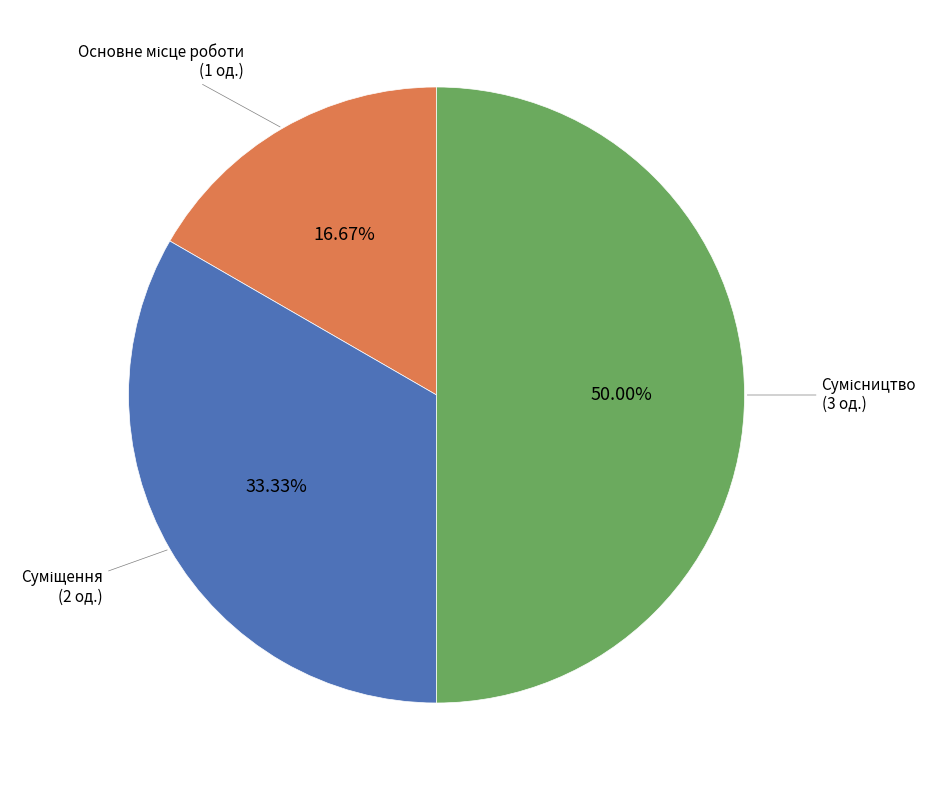

Count the number of slices in the pie.

3